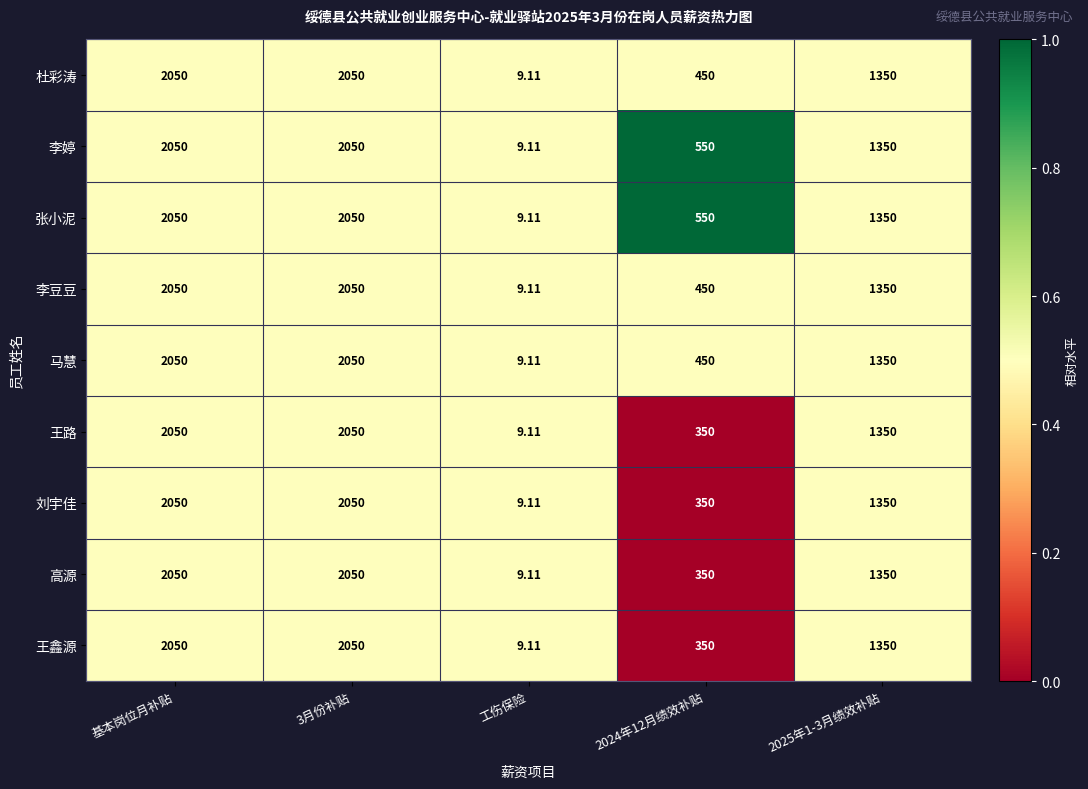

At which label does 李豆豆 first exceed 1350?

基本岗位月补贴